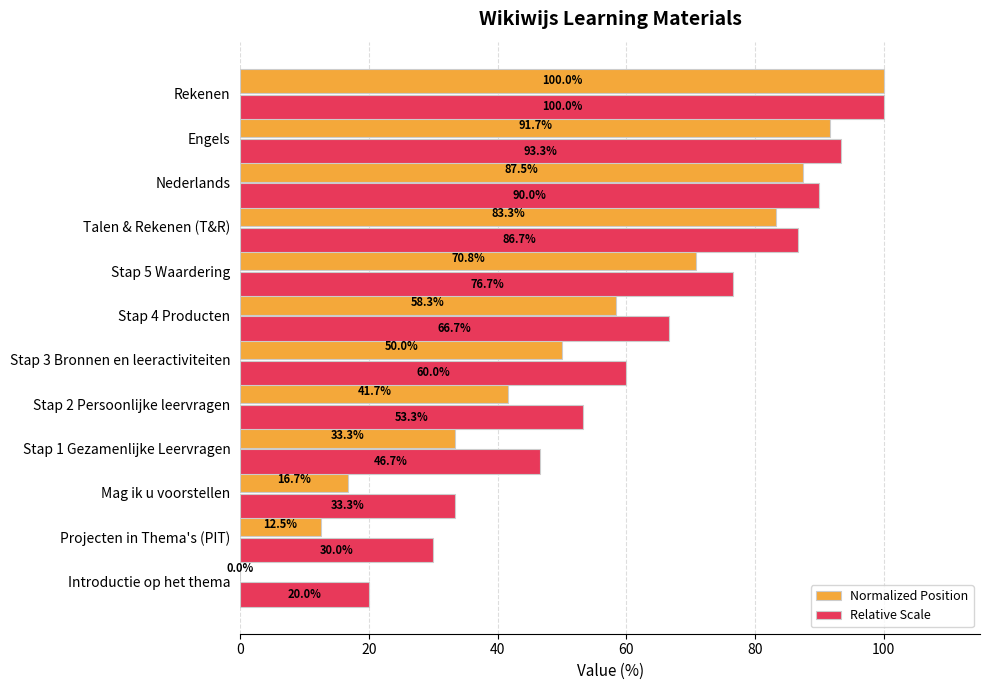

What is the greatest value displayed?

100.0